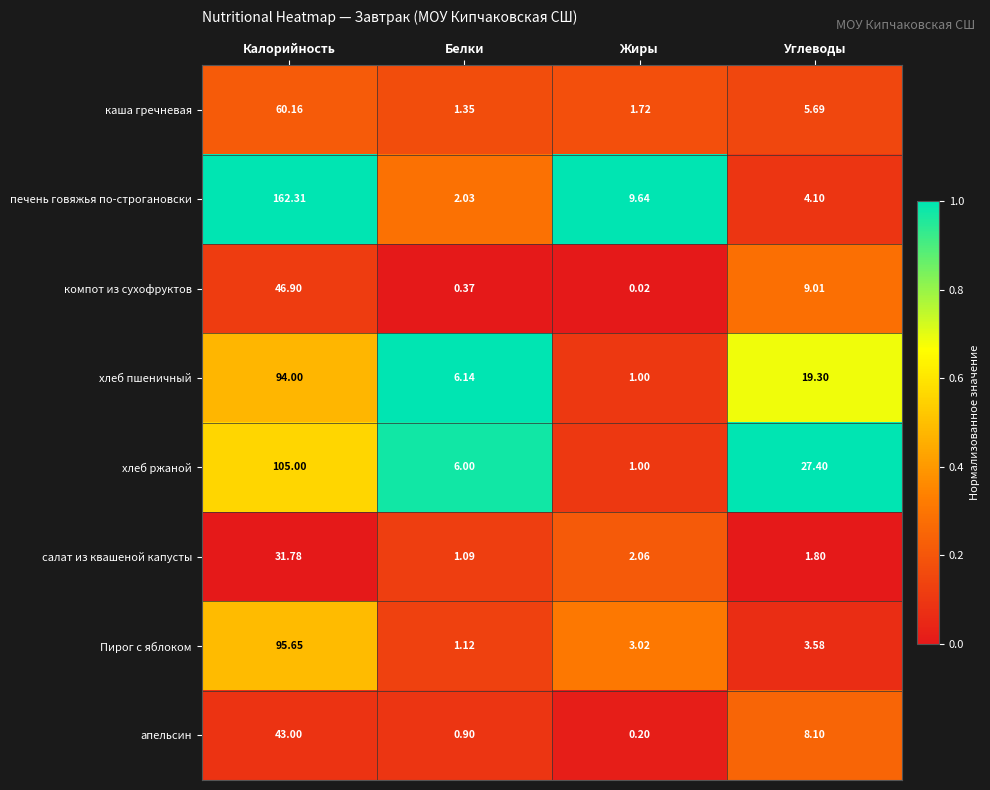

Which category has the lowest value in the апельсин series?

Жиры